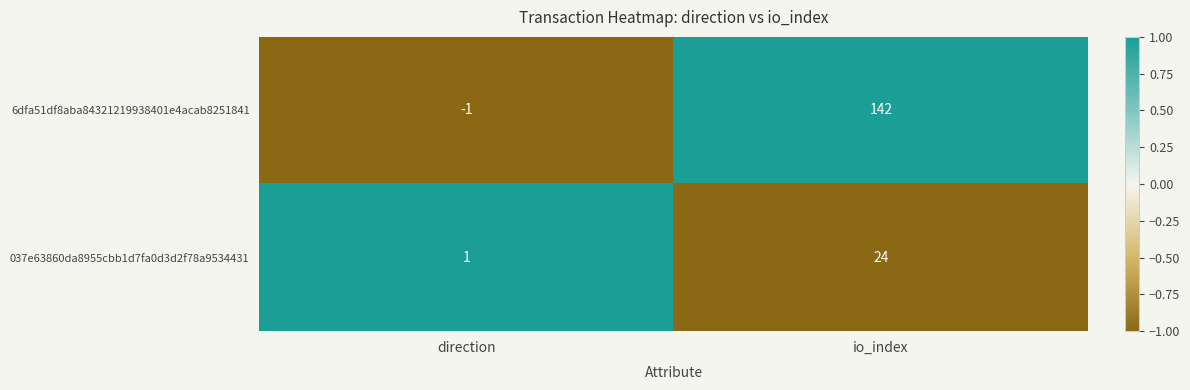

At which category is the sum across all series the highest?

io_index